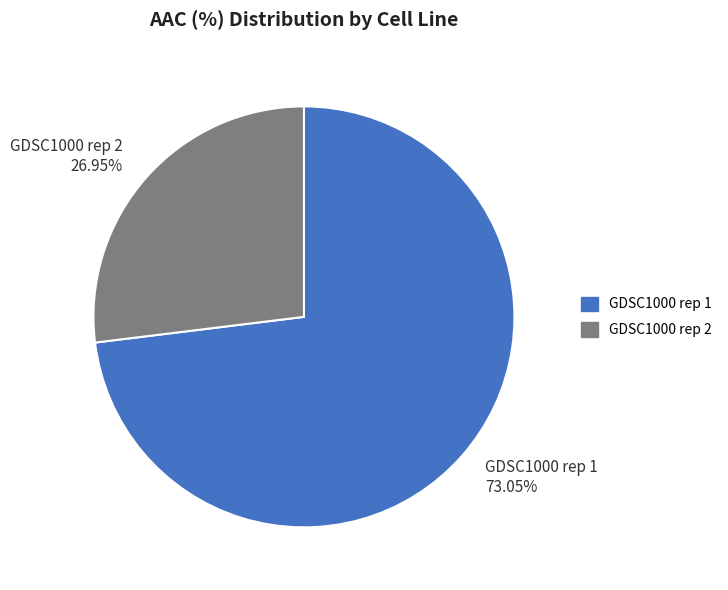

Which slice is the smallest?

GDSC1000 rep 2